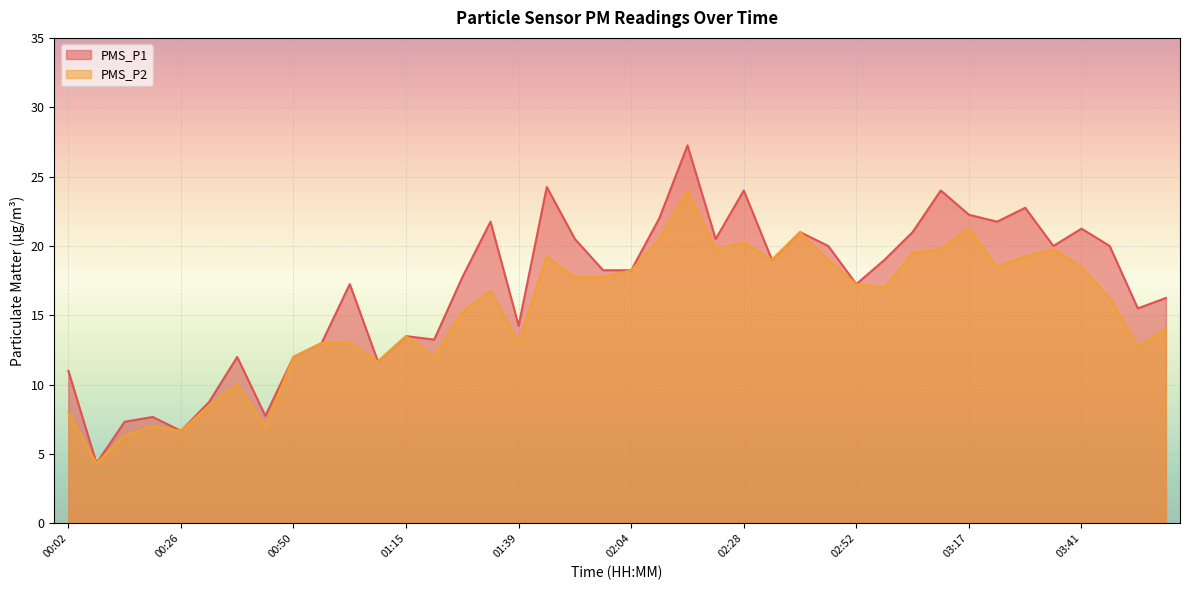

At how many categories does at least one series exceed 21?

10